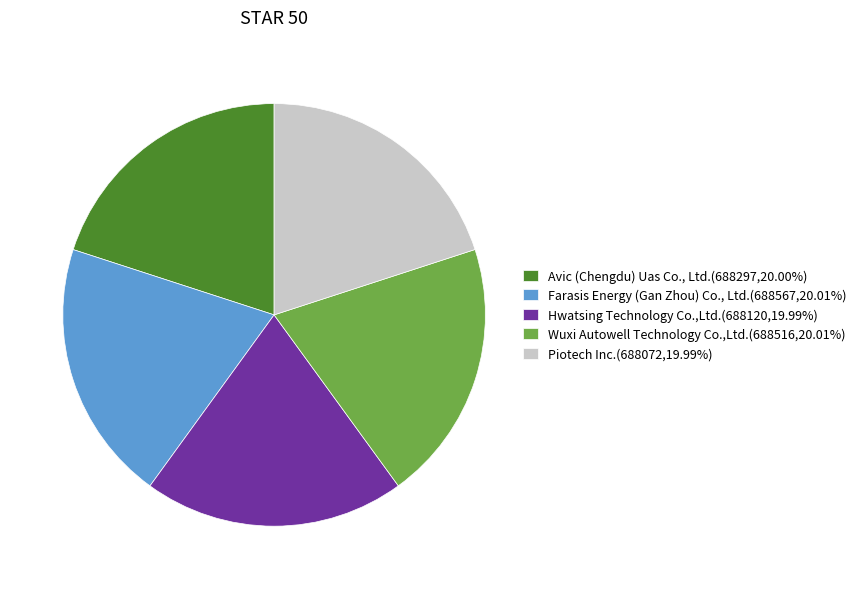

Is there a majority slice in this chart?

No